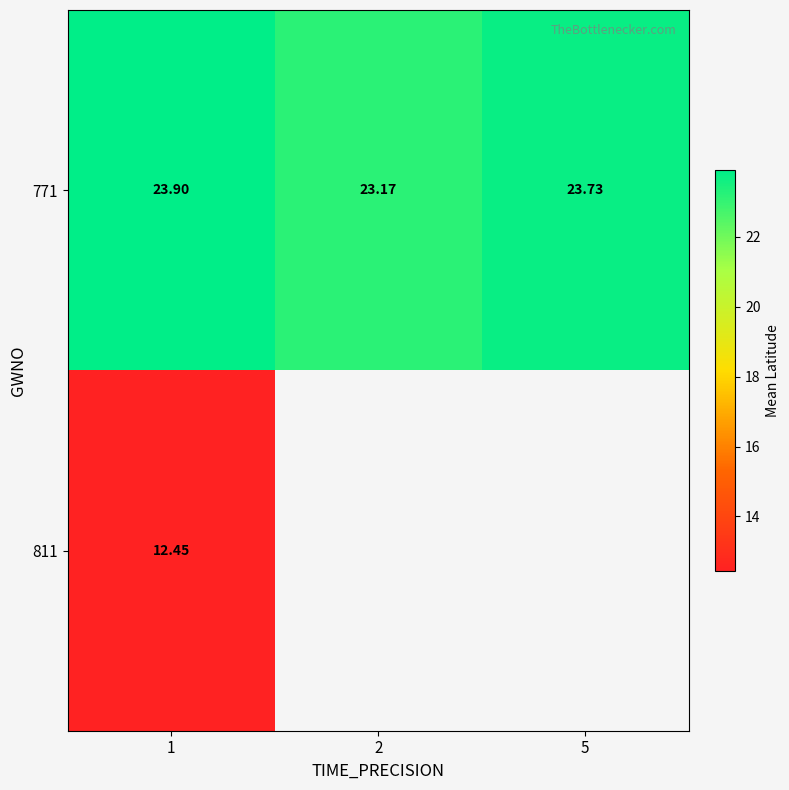

What is the minimum value shown in the chart?

12.5